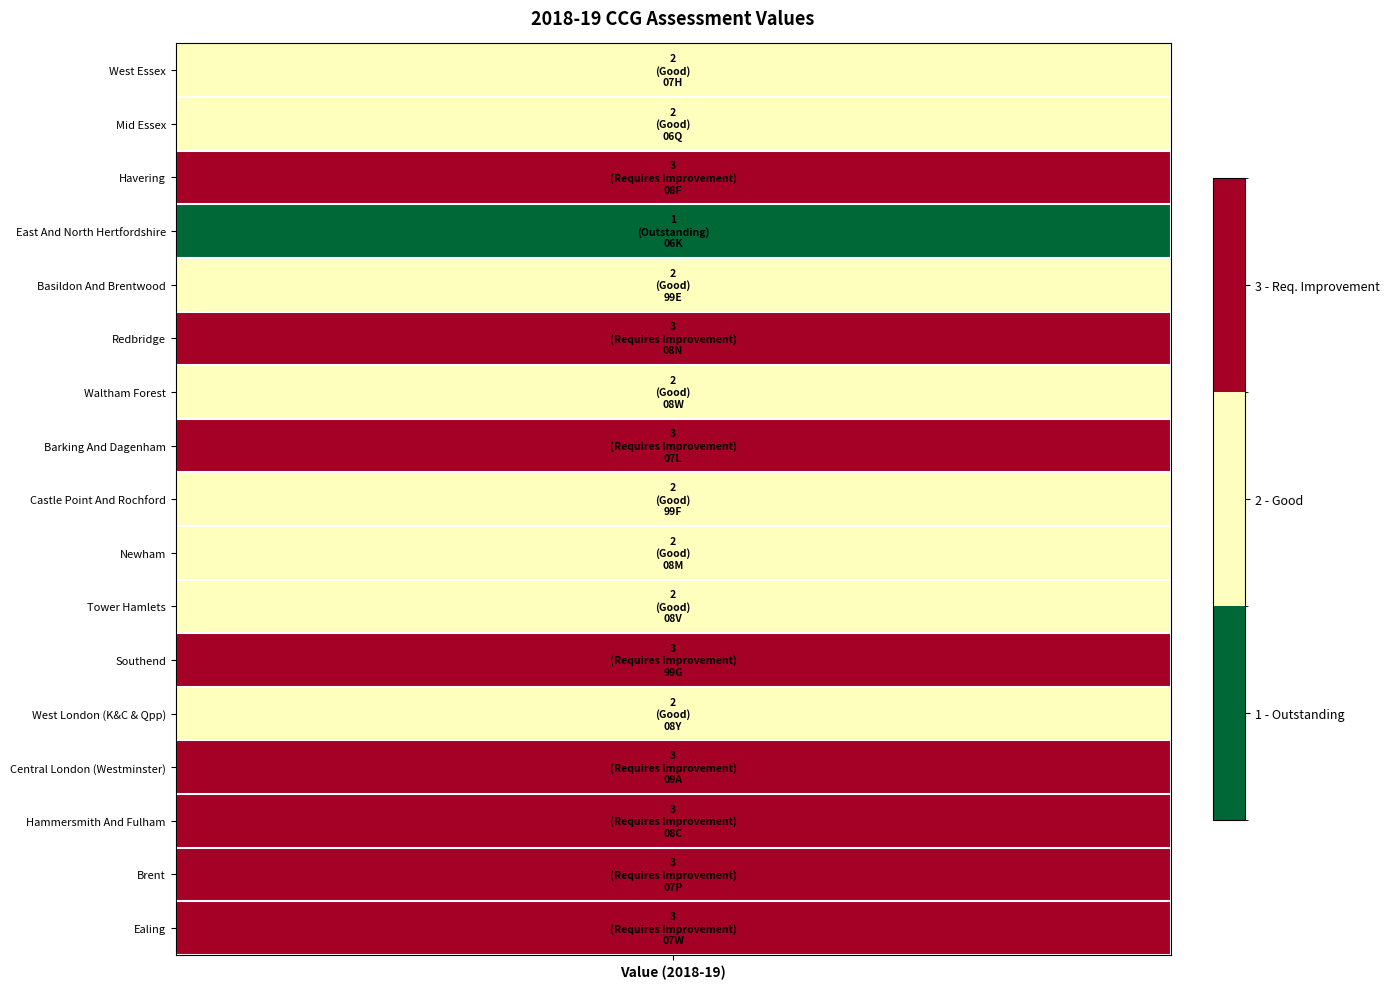

What is the sum of all values?

41